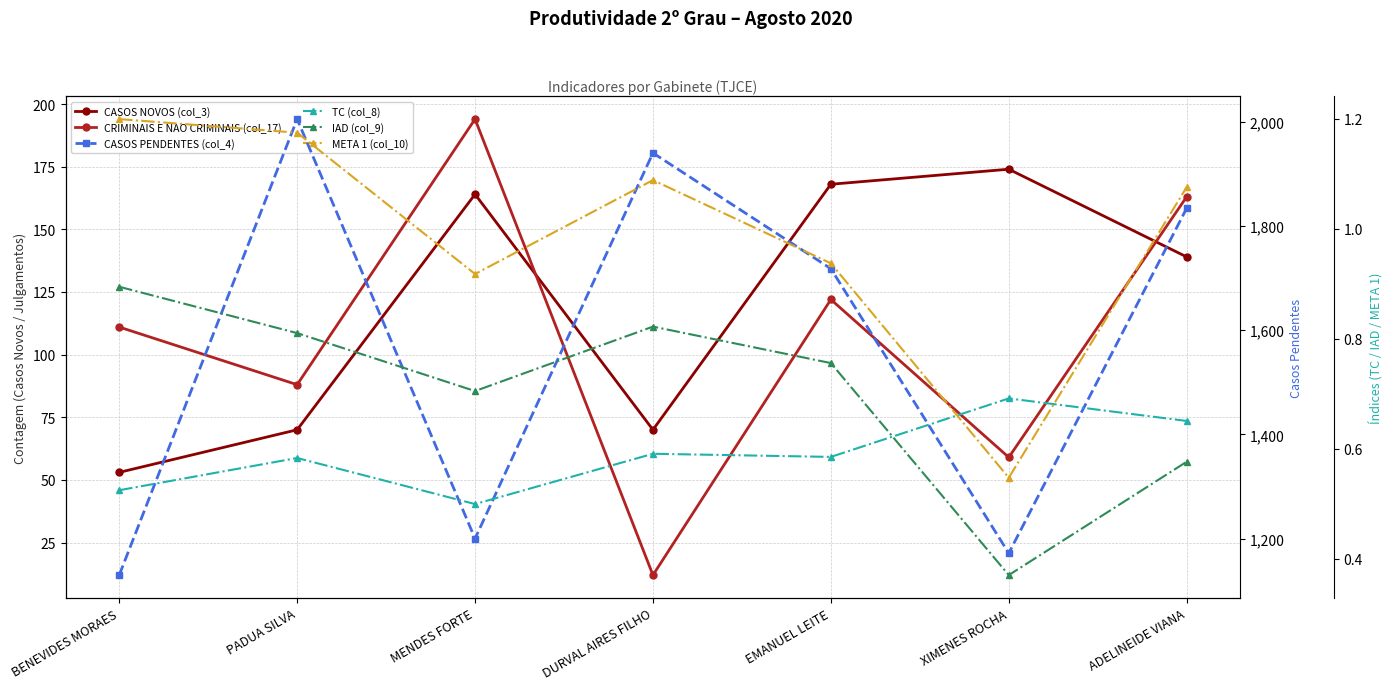

Which has a higher value, BENEVIDES MORAES or EMANUEL LEITE?

EMANUEL LEITE